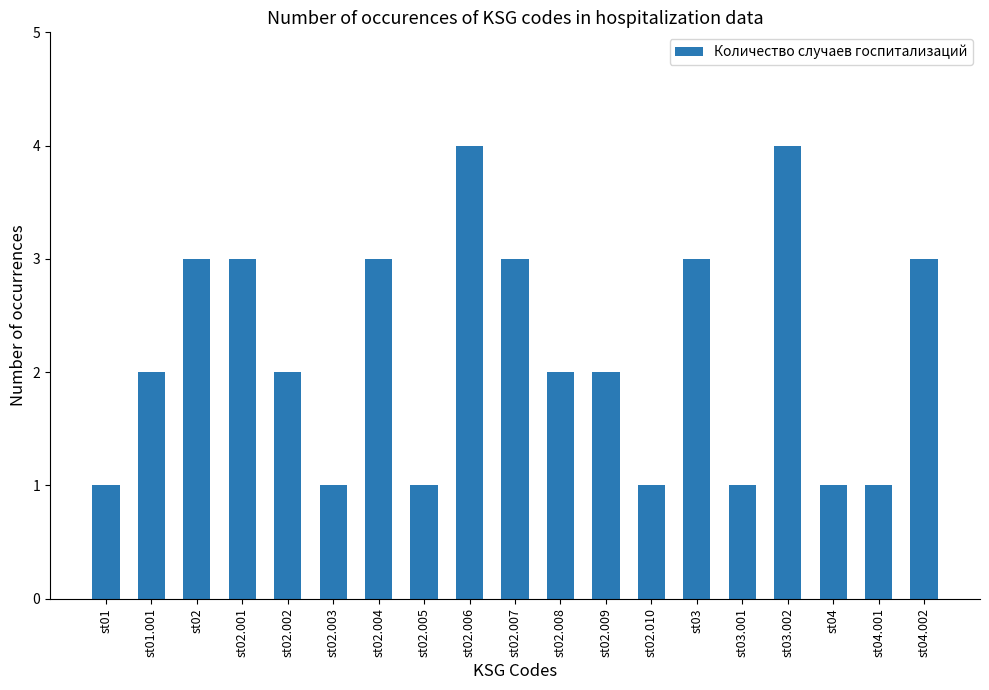

What is the difference between the maximum and minimum values?

3